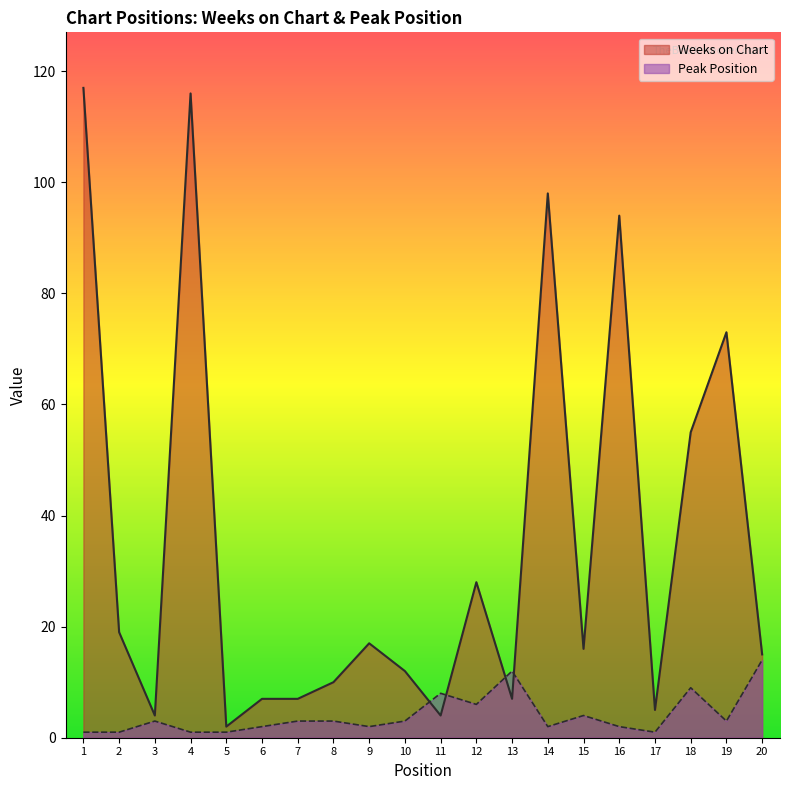

What is the sum of all Peak Position values?

81